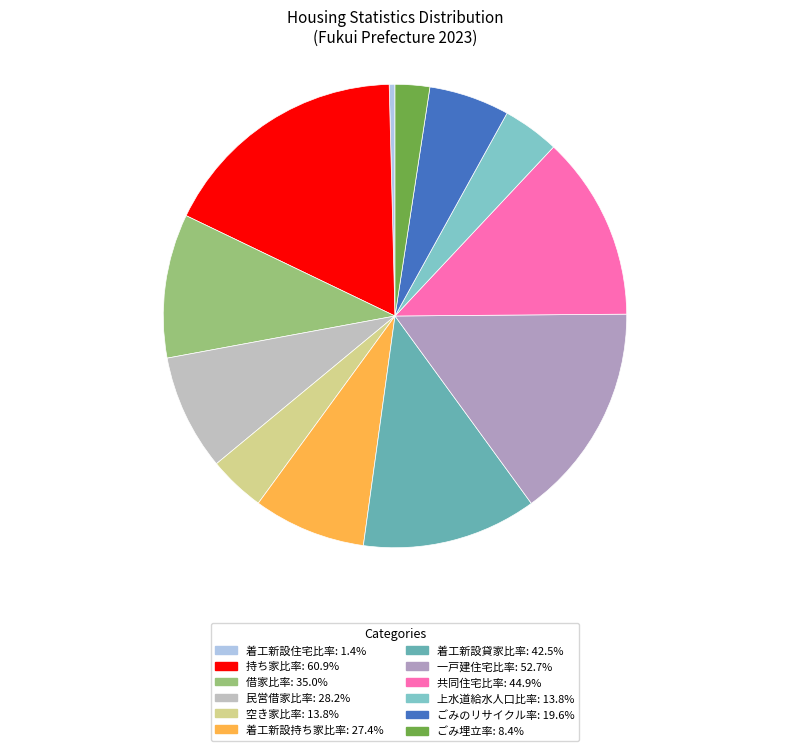

Is the sum of 着工新設住宅比率 and 一戸建住宅比率 greater than half?

No